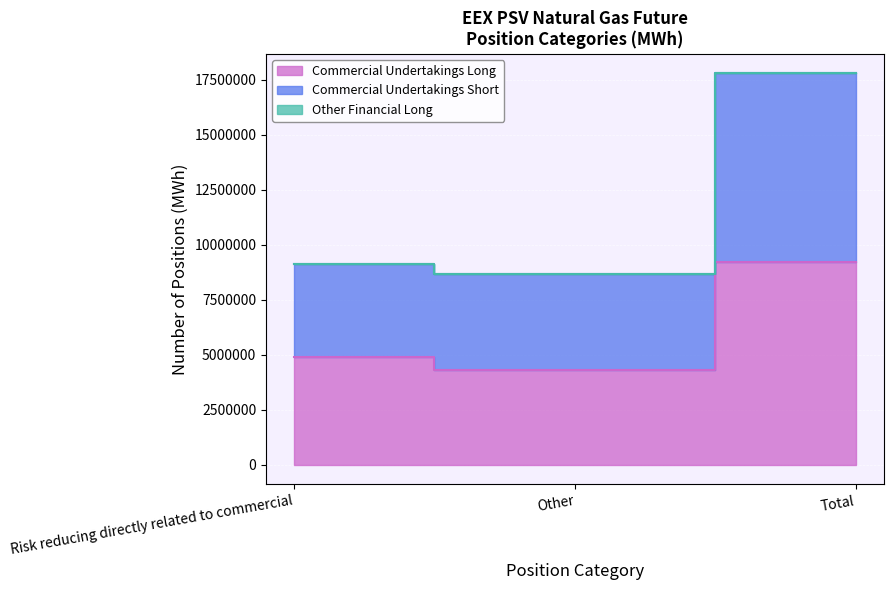

Does the chart display data point markers on the line(s)?

No